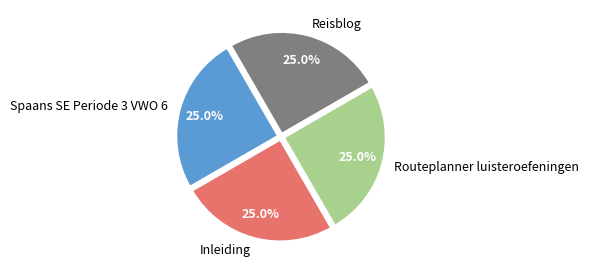

Combined, what portion of the pie is Reisblog and Routeplanner luisteroefeningen?

50.0%